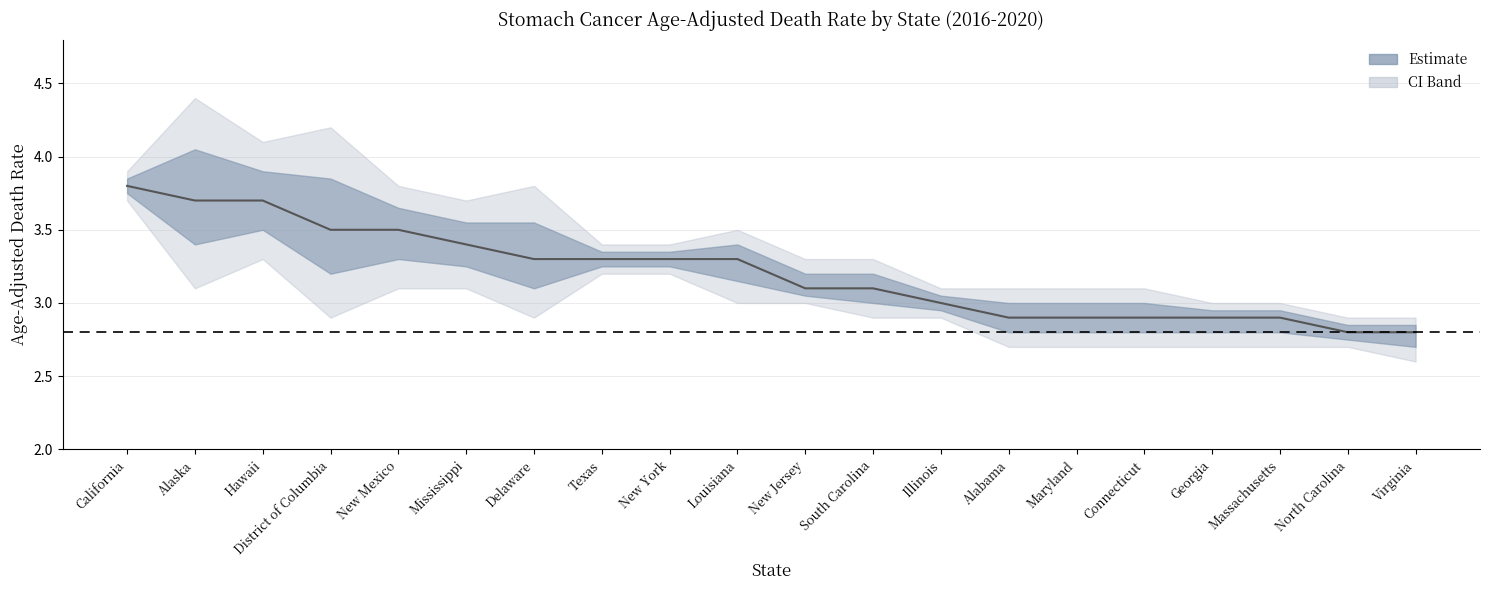

What is the maximum value shown in the chart?

3.8